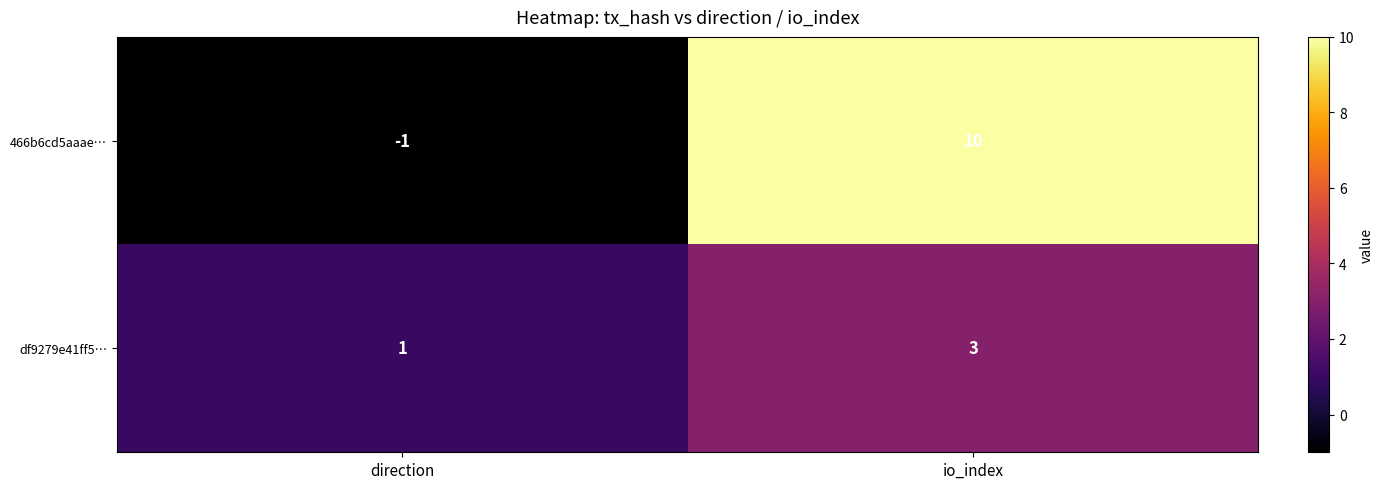

Which series has the largest total across all categories?

466b6cd5aaae…